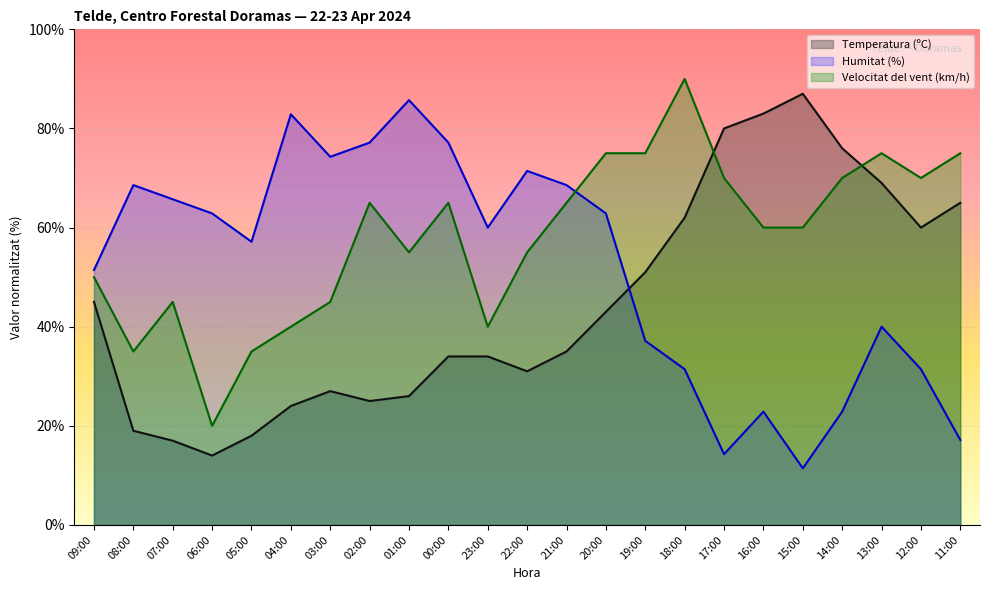

The Temperatura (ºC) series shows 27.7 at 09:00. True or false?

False